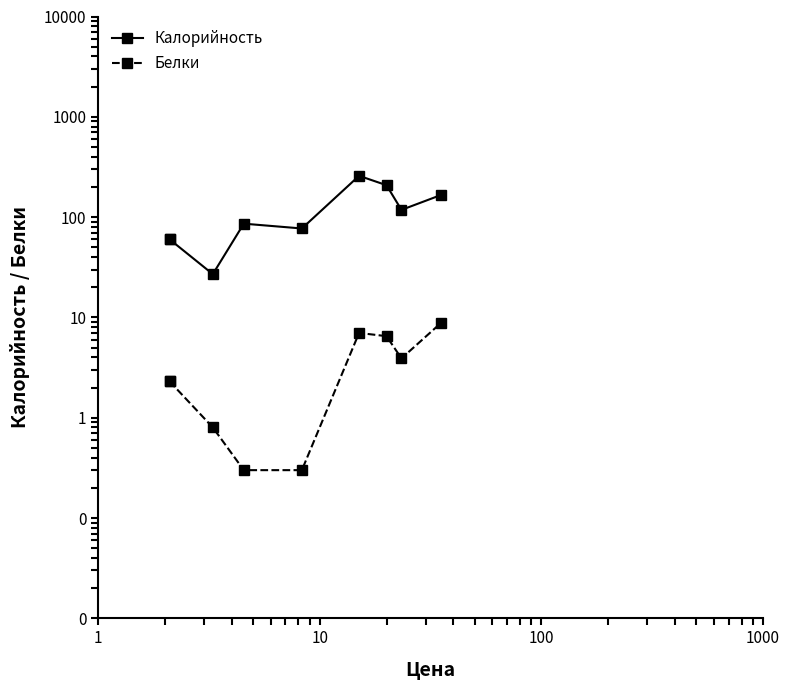

The value of Белки at 10000 is 9.2. True or false?

False